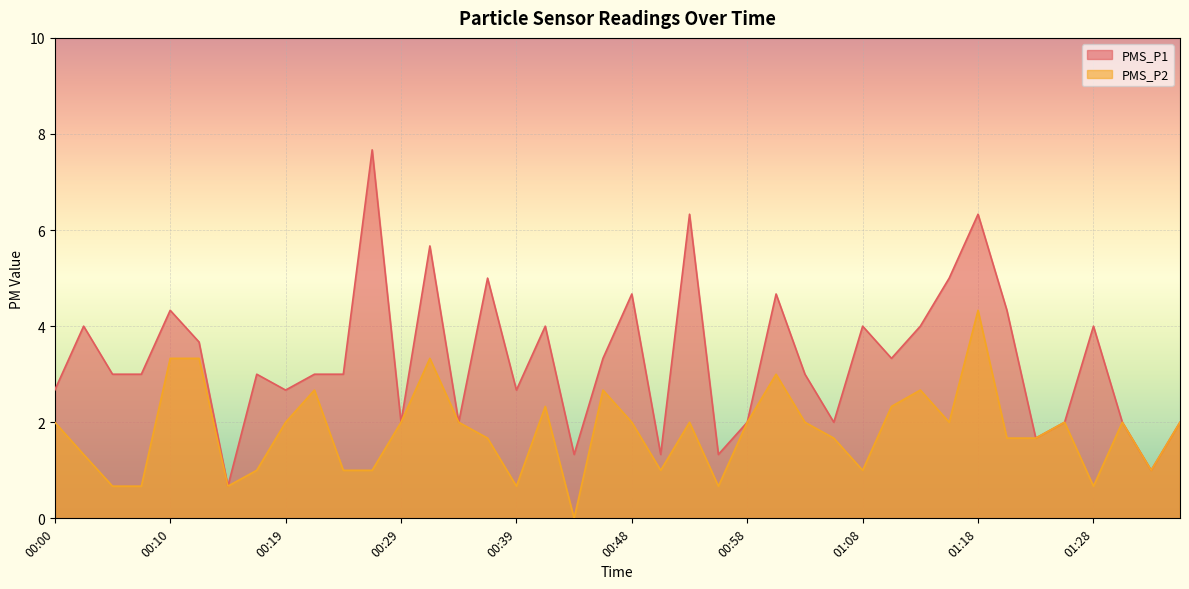

Reading right to left, transcribe all the data shown in this chart.

PMS_P1: 01:35=2.0	01:33=1.0	01:30=2.0	01:28=4.0	01:25=2.0	01:23=1.7	01:20=4.3	01:18=6.3	01:16=5.0	01:13=4.0	01:11=3.3	01:08=4.0	01:06=2.0	01:03=3.0	01:01=4.7	00:58=2.0	00:56=1.3	00:53=6.3	00:51=1.3	00:48=4.7	00:46=3.3	00:44=1.3	00:41=4.0	00:39=2.7	00:36=5.0	00:34=2.0	00:31=5.7	00:29=2.0	00:27=7.7	00:24=3.0	00:22=3.0	00:19=2.7	00:17=3.0	00:14=0.7	00:12=3.7	00:10=4.3	00:07=3.0	00:05=3.0	00:02=4.0	00:00=2.7
PMS_P2: 01:35=2.0	01:33=1.0	01:30=2.0	01:28=0.7	01:25=2.0	01:23=1.7	01:20=1.7	01:18=4.3	01:16=2.0	01:13=2.7	01:11=2.3	01:08=1.0	01:06=1.7	01:03=2.0	01:01=3.0	00:58=2.0	00:56=0.7	00:53=2.0	00:51=1.0	00:48=2.0	00:46=2.7	00:44=0.0	00:41=2.3	00:39=0.7	00:36=1.7	00:34=2.0	00:31=3.3	00:29=2.0	00:27=1.0	00:24=1.0	00:22=2.7	00:19=2.0	00:17=1.0	00:14=0.7	00:12=3.3	00:10=3.3	00:07=0.7	00:05=0.7	00:02=1.3	00:00=2.0